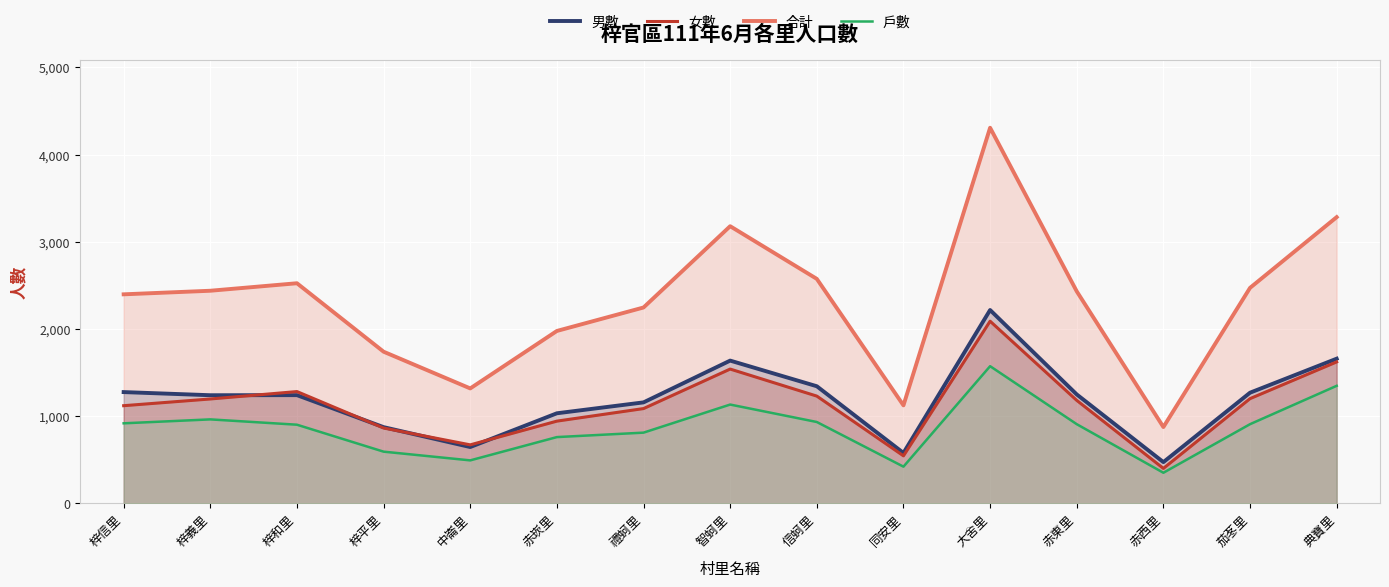

True or false: 女數 and 戶數 cross at least once.

False